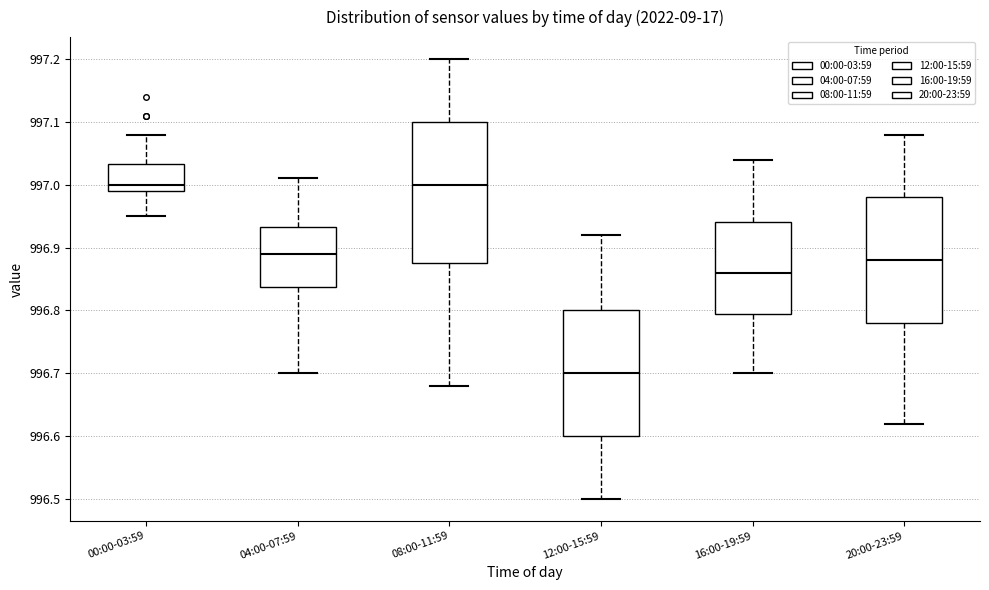

Which box is the tallest, from its lower edge to its upper edge?

08:00-11:59